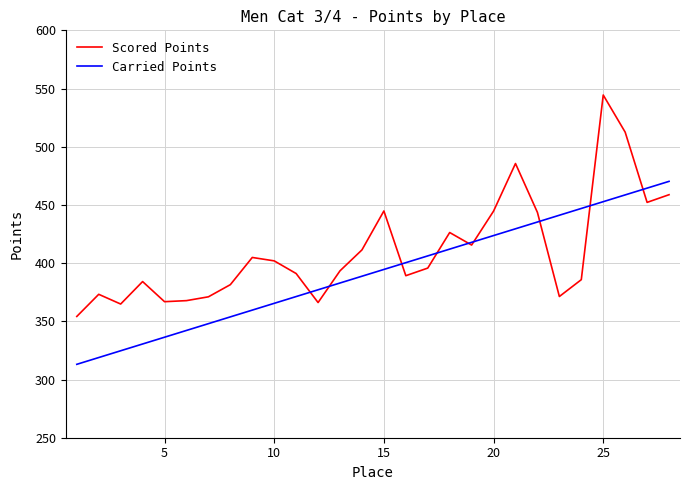

Rank the series by their average value, from lowest to highest.

Carried Points, Scored Points